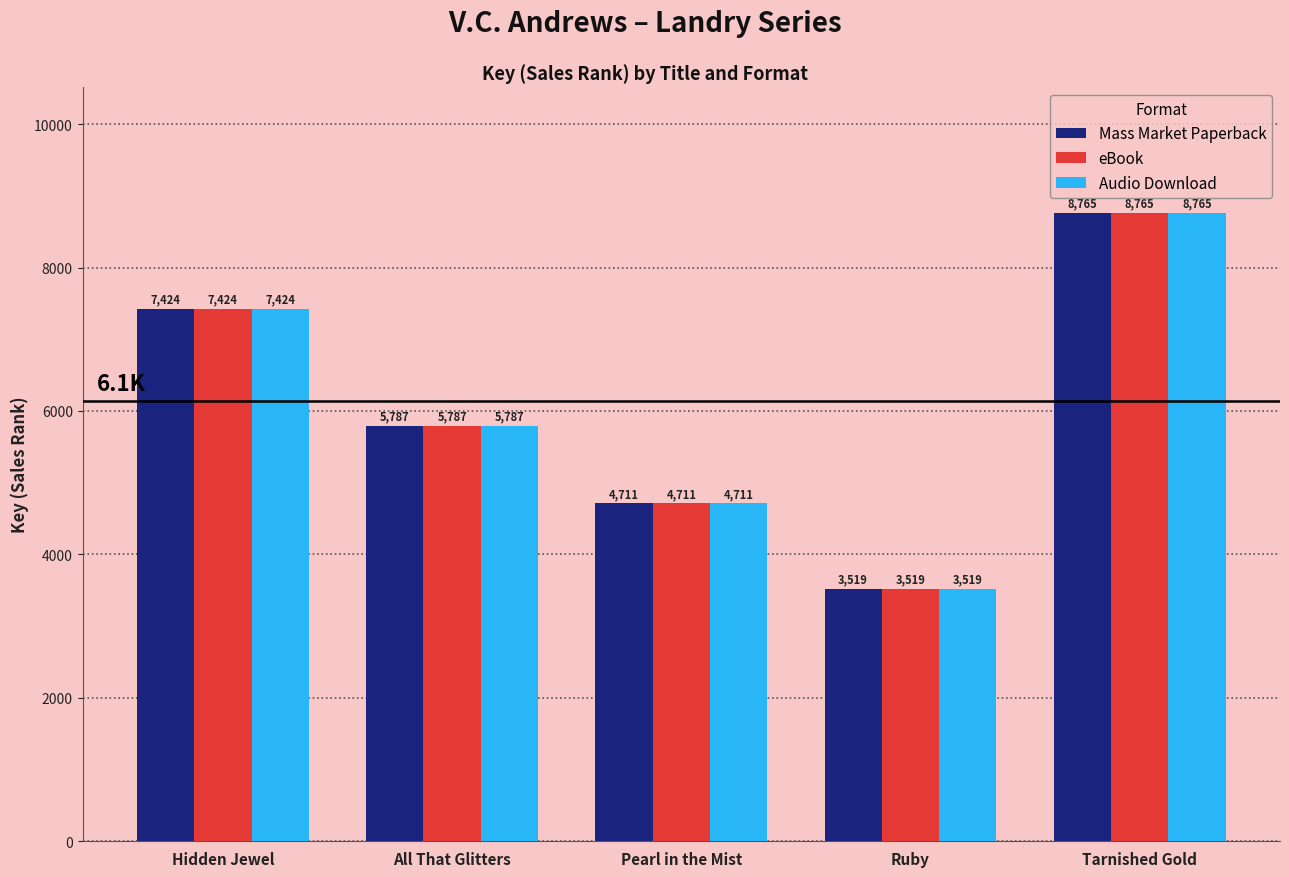

At which label does Mass Market Paperback reach its peak?

Tarnished Gold